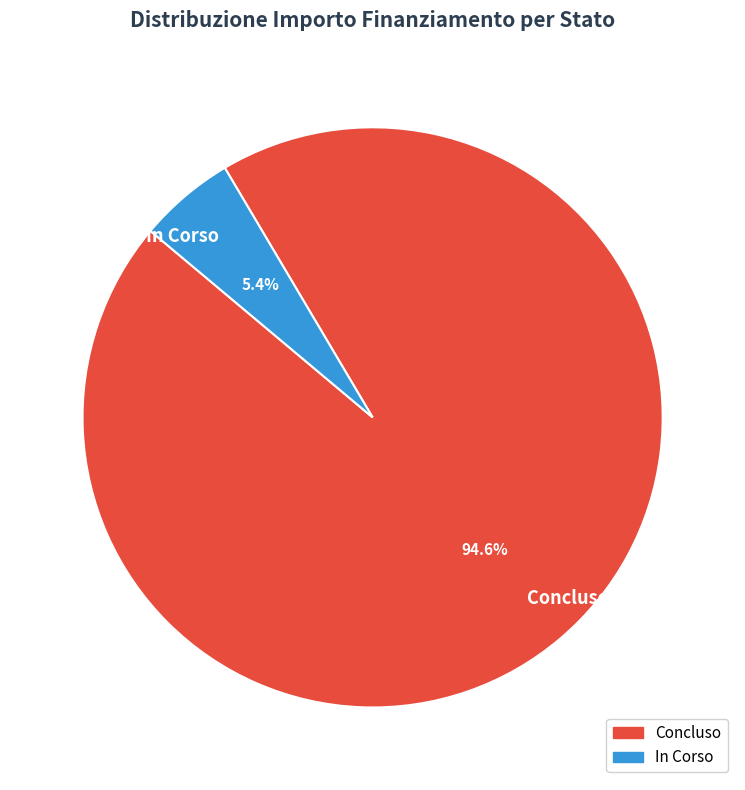

How many slices are in this pie chart?

2